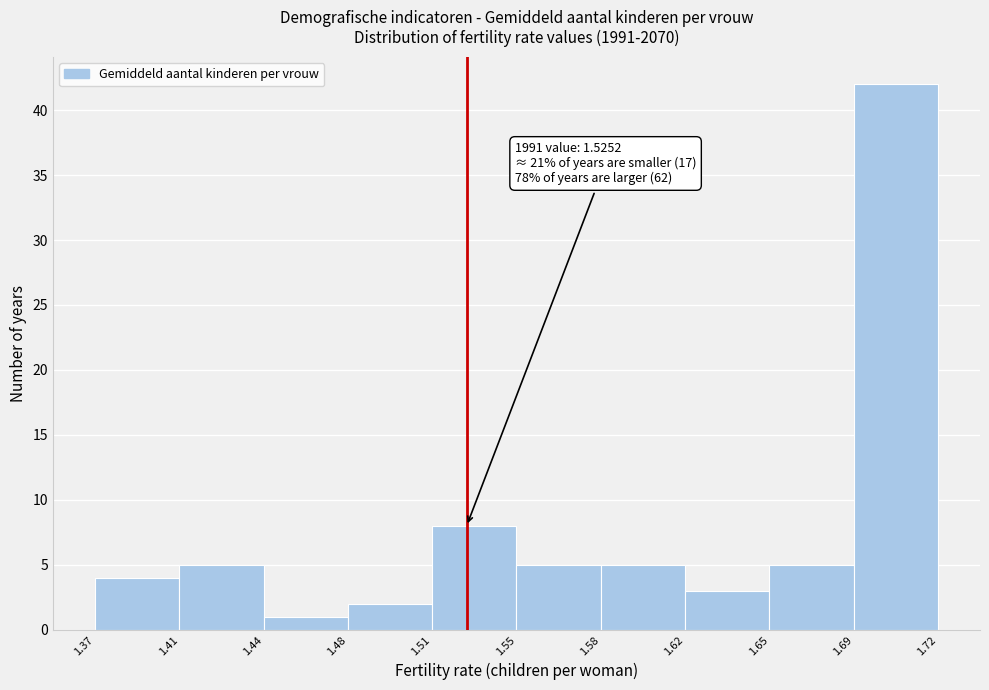

Reading left to right, transcribe all the data shown in this chart.

4	5	1	2	8	5	5	3	5	42